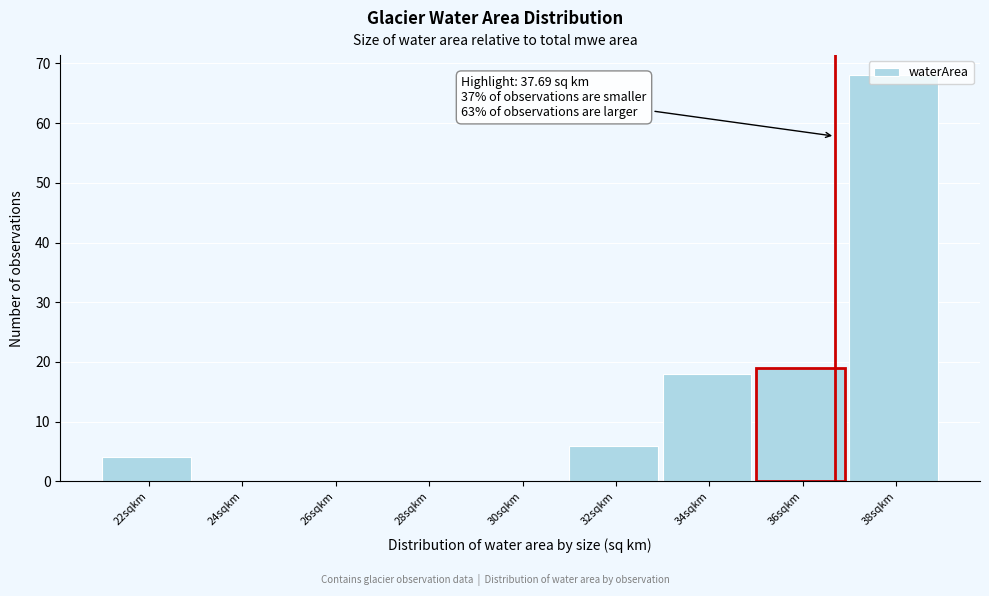

What is the sum of the values at 38sqkm and 26sqkm?

68